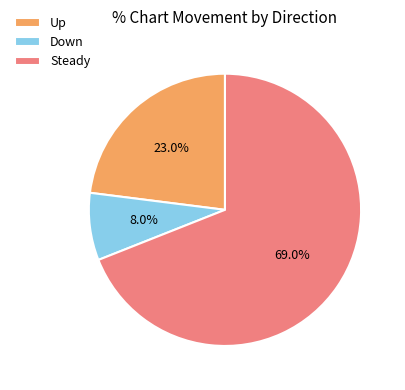

How many slices are in this pie chart?

3